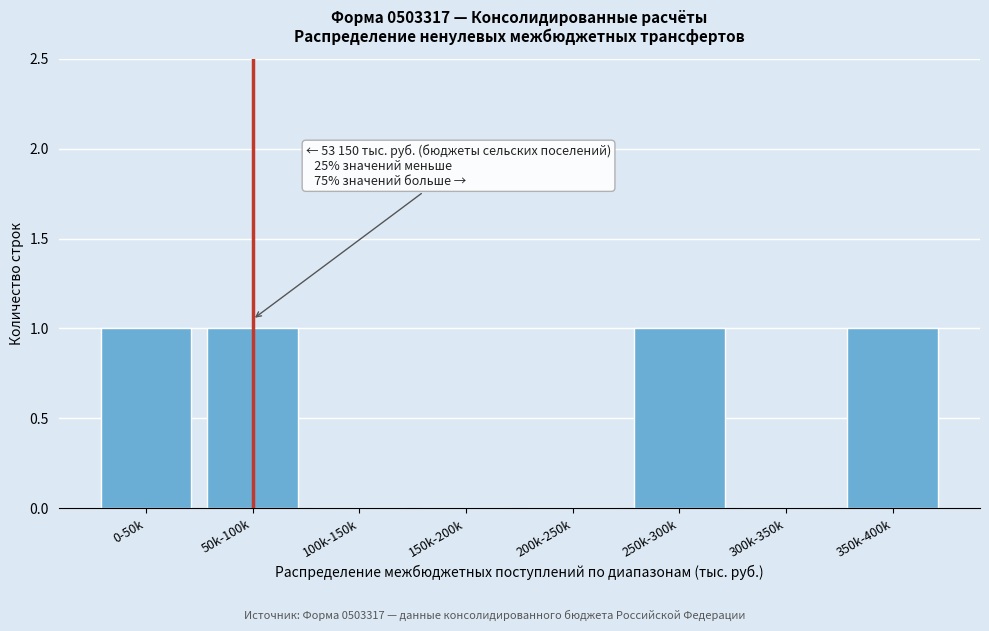

Reading left to right, transcribe all the data shown in this chart.

0-50k=1	50k-100k=1	100k-150k=0	150k-200k=0	200k-250k=0	250k-300k=1	300k-350k=0	350k-400k=1